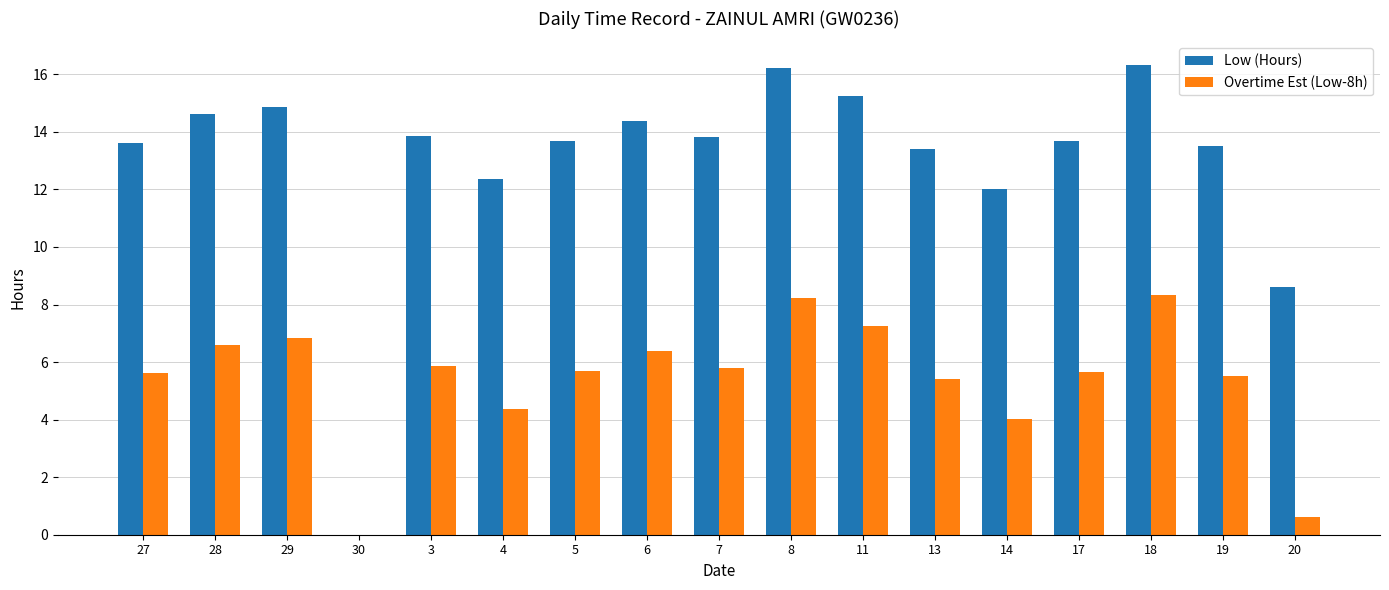

Is it true that Low (Hours) equals 5.3 at 14?

False